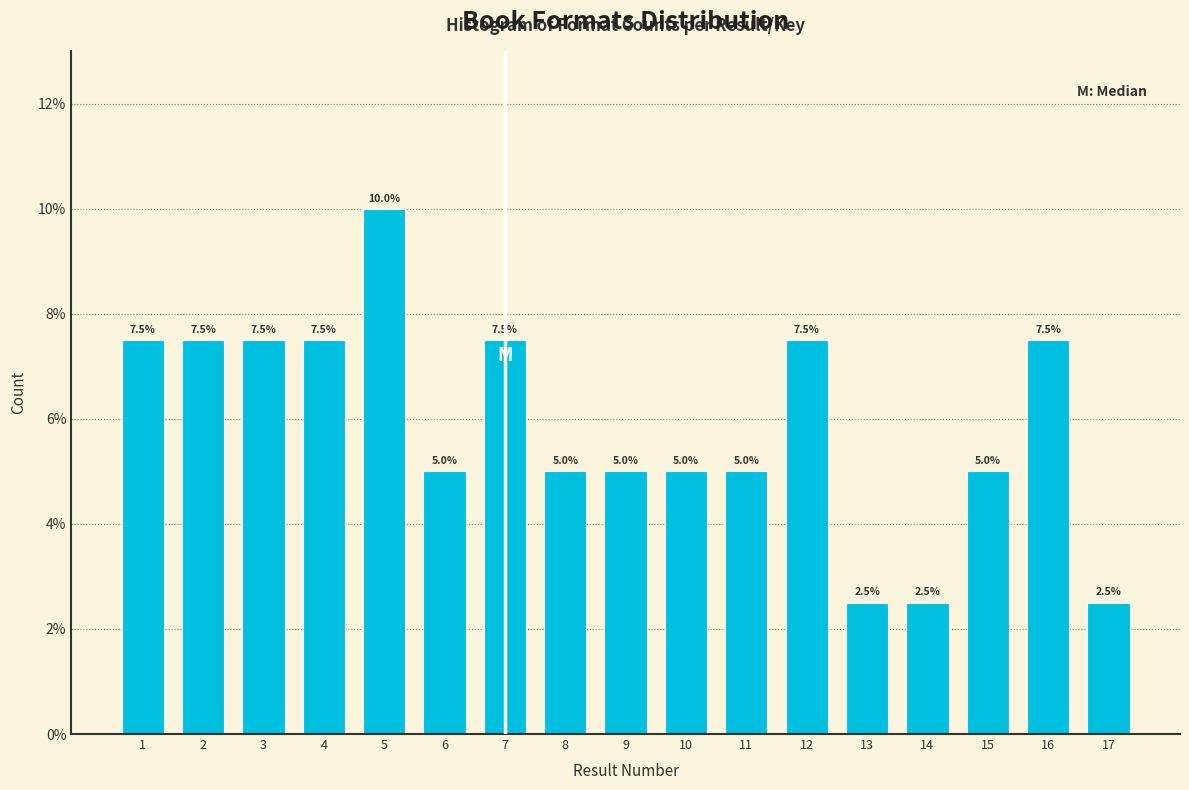

Reading left to right, transcribe all the data shown in this chart.

7.5	7.5	7.5	7.5	10.0	5.0	7.5	5.0	5.0	5.0	5.0	7.5	2.5	2.5	5.0	7.5	2.5